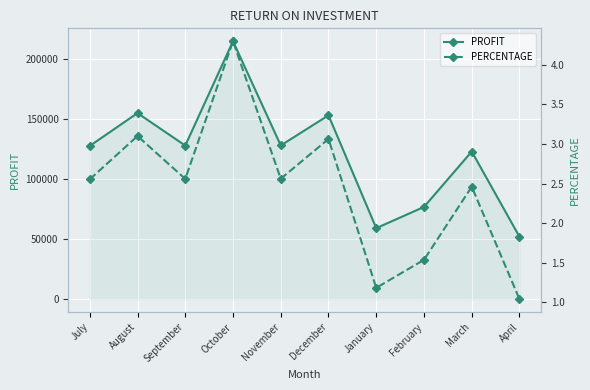

At which category does PROFIT reach its first local peak?

August